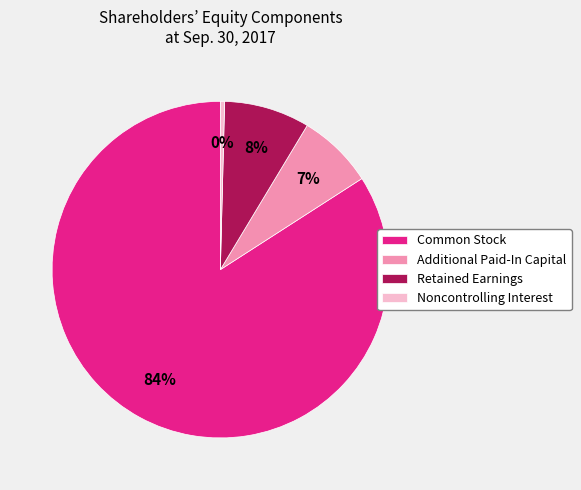

Between Additional Paid-In Capital and Common Stock, which is larger?

Common Stock